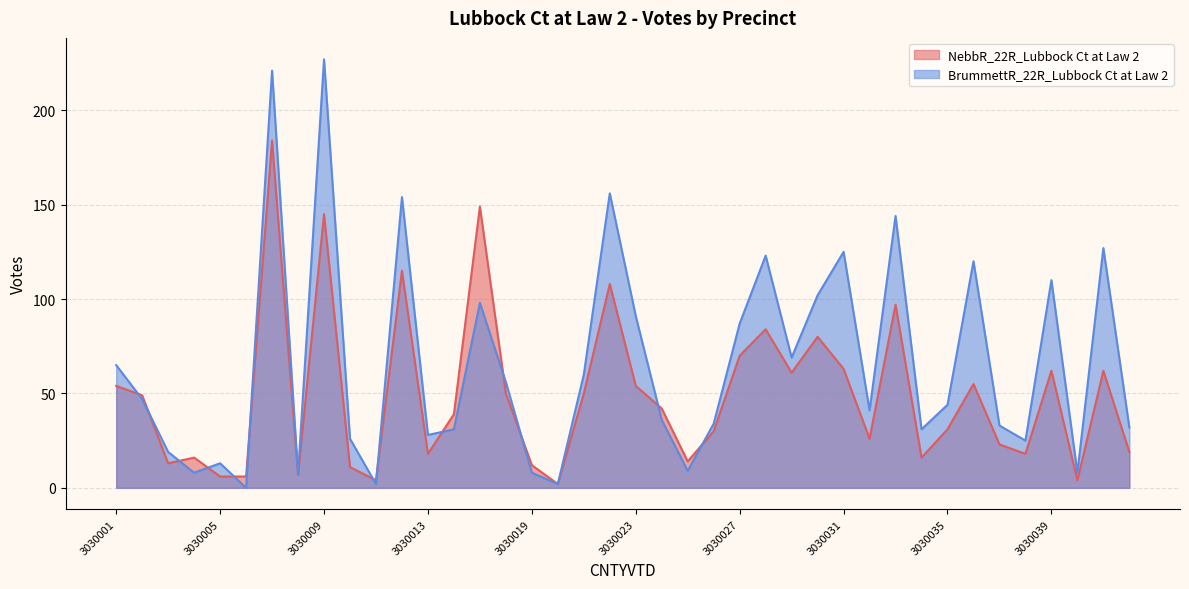

Reading right to left, transcribe all the data shown in this chart.

NebbR_22R_Lubbock Ct at Law 2: 19	62	4	62	18	23	55	31	16	97	26	63	80	61	84	70	30	14	42	54	108	50	2	12	50	149	39	18	115	4	11	145	7	184	6	6	16	13	49	54
BrummettR_22R_Lubbock Ct at Law 2: 32	127	8	110	25	33	120	44	31	144	41	125	102	69	123	87	34	9	36	91	156	60	2	8	56	98	31	28	154	2	26	227	7	221	0	13	8	19	47	65